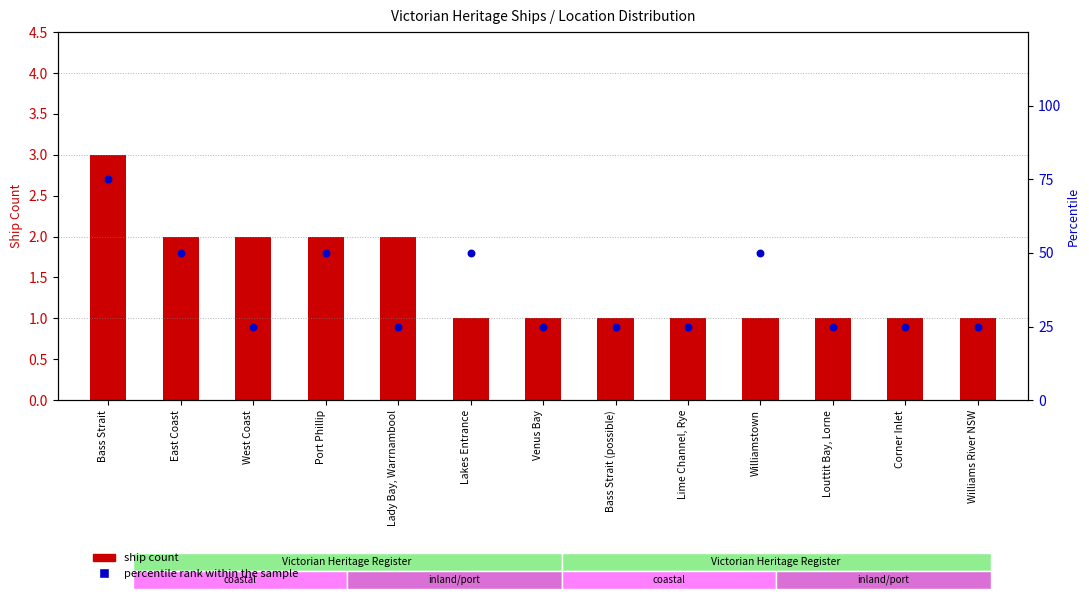

Which series has the largest Y range (max minus min)?

percentile rank within the sample